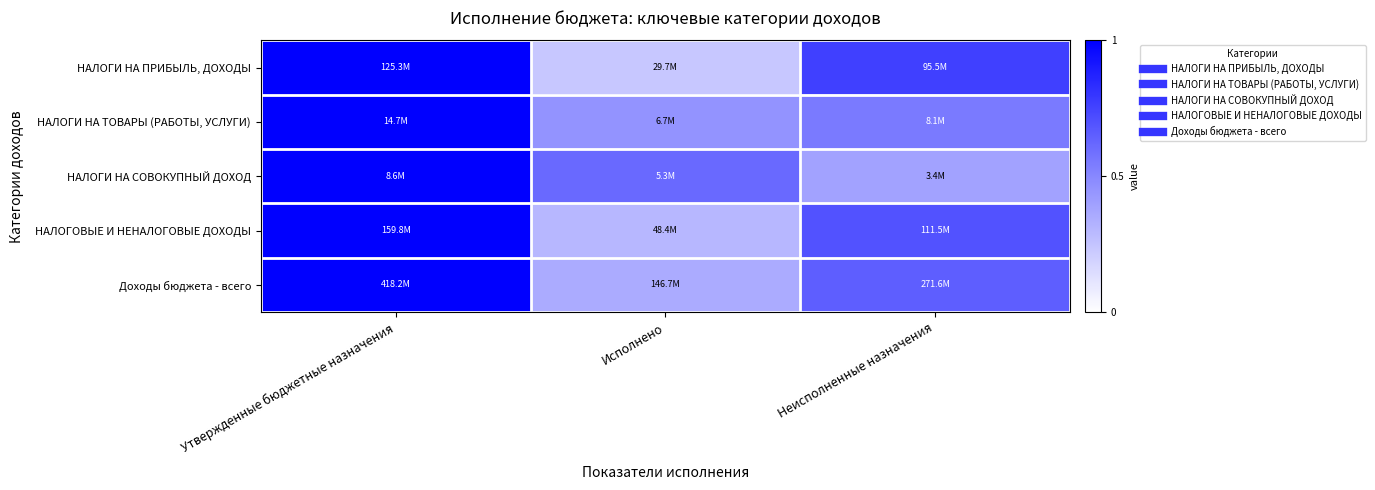

At which category is the sum across all series the highest?

Утвержденные бюджетные назначения